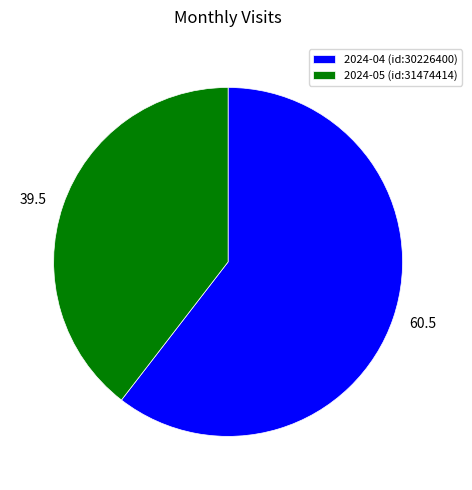

Do 2024-04 (id:30226400) and 2024-05 (id:31474414) together represent more than half of the pie?

Yes